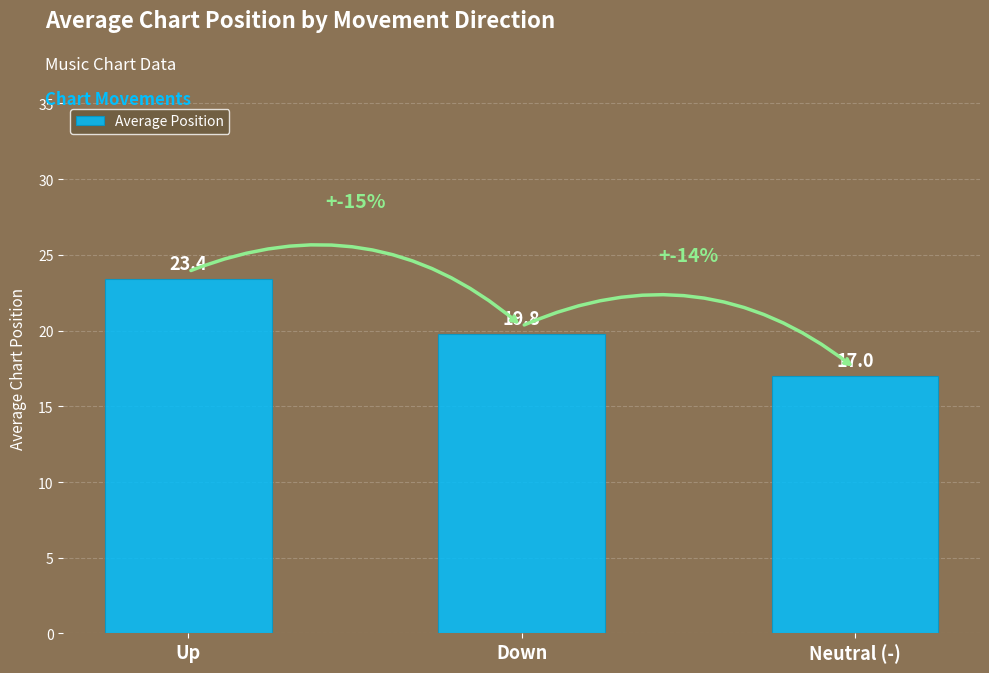

What is the difference between the values at Down and Neutral (-)?

2.8